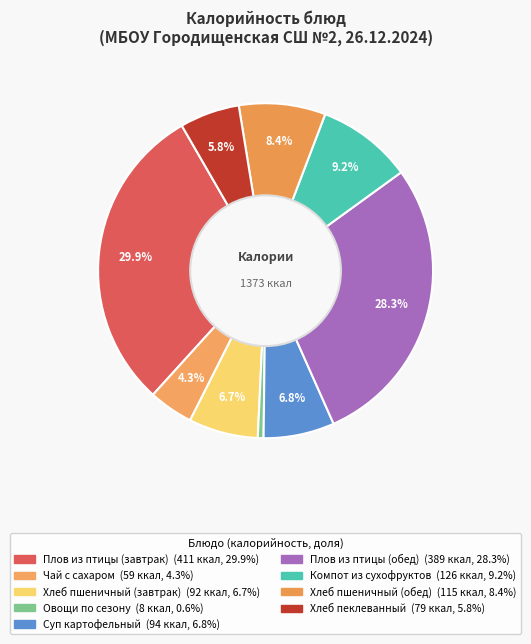

To the nearest percent, what percentage of the pie is Компот из сухофруктов?

9%